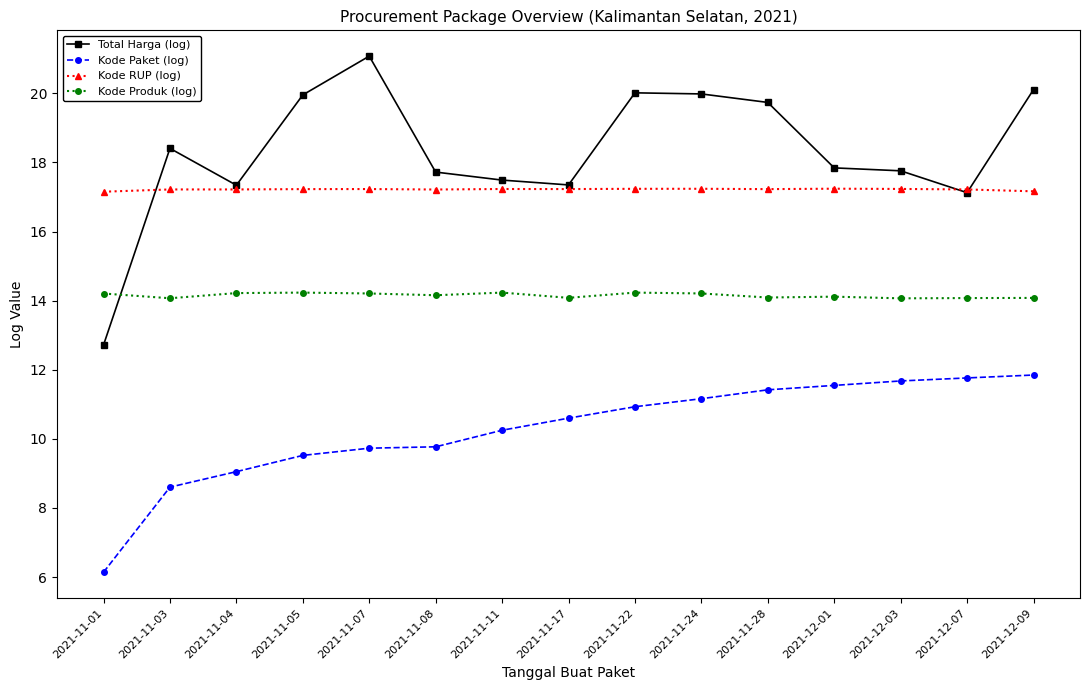

Which series has the largest range (max minus min)?

Total Harga (log)